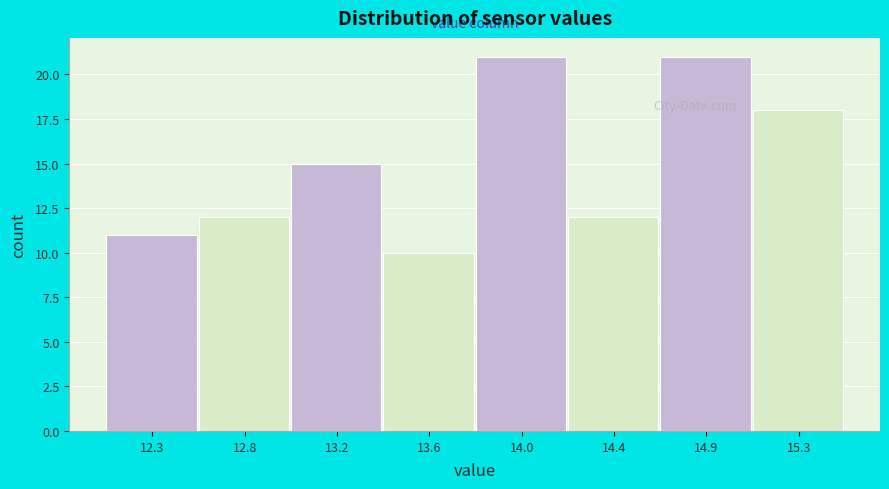

Reading left to right, extract all data points from this chart.

11	12	15	10	21	12	21	18